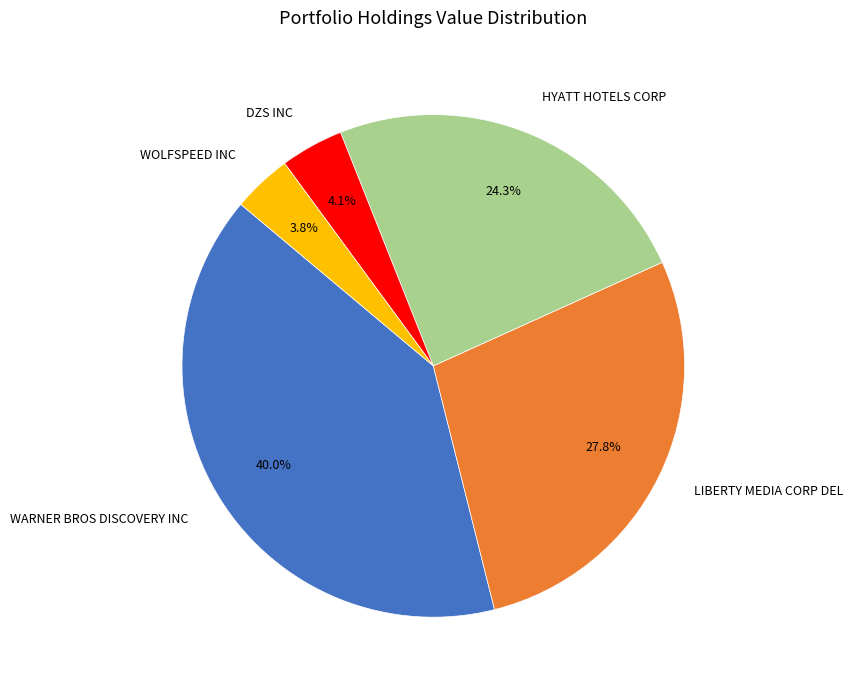

Which category has the biggest portion of the pie?

WARNER BROS DISCOVERY INC